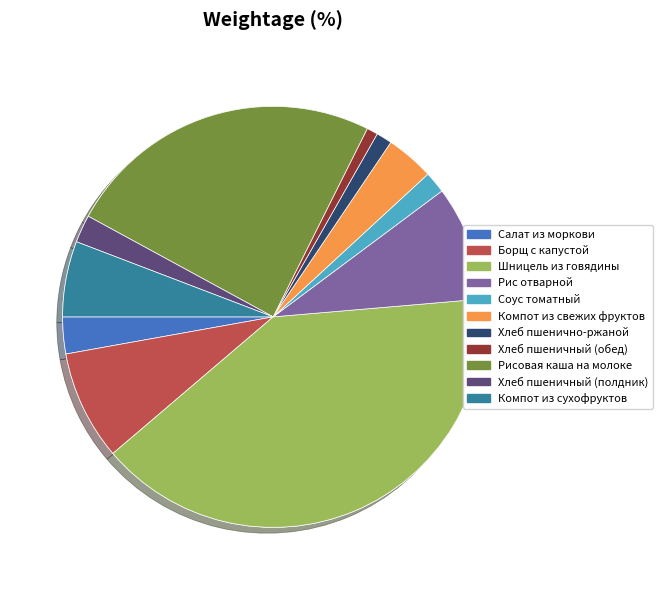

The Соус томатный slice represents 2% of the pie. True or false?

True